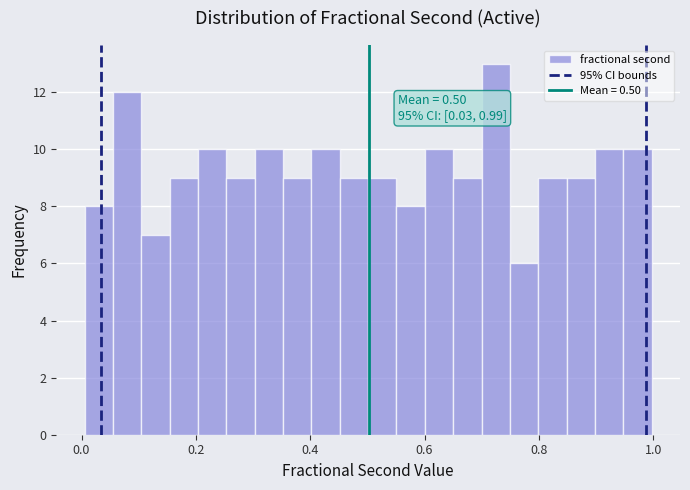

Read against the x-axis, roughly where is the centre of the tallest bar?

0.72